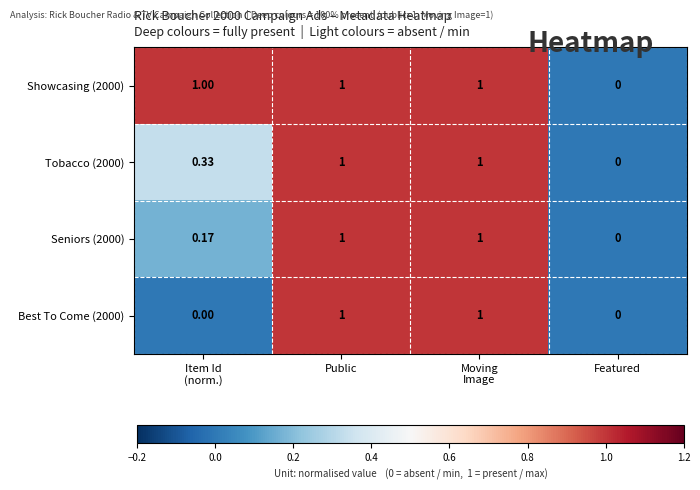

At which label is Seniors (2000) closest to 0?

Featured